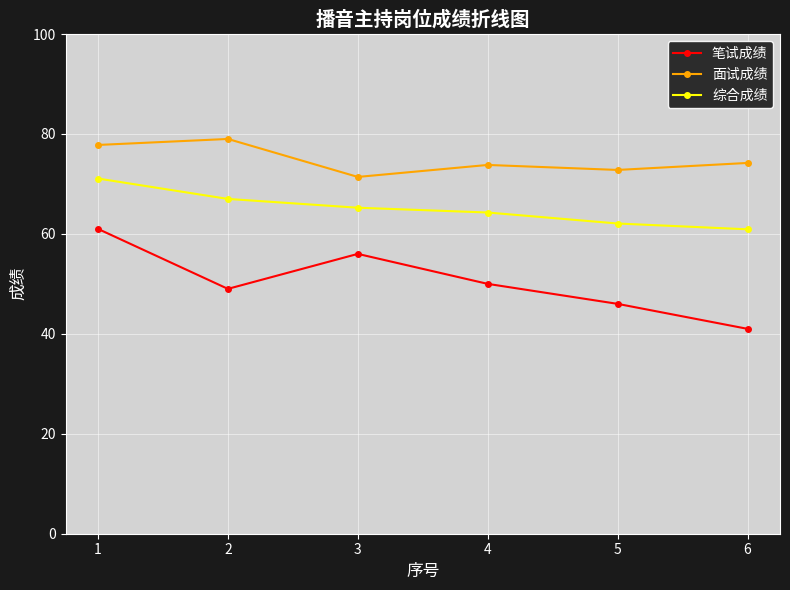

How many distinct data groups are displayed?

3